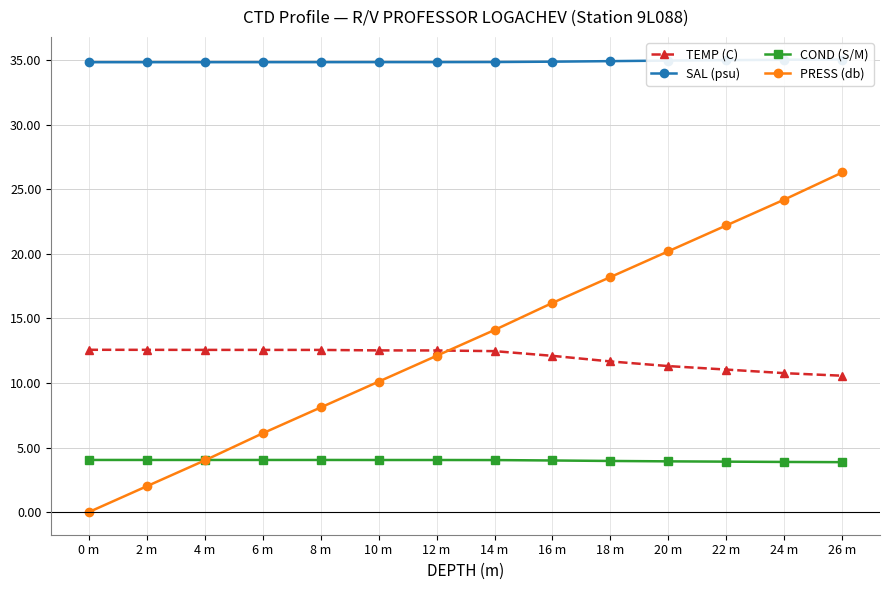

Count the number of categories in the chart.

14